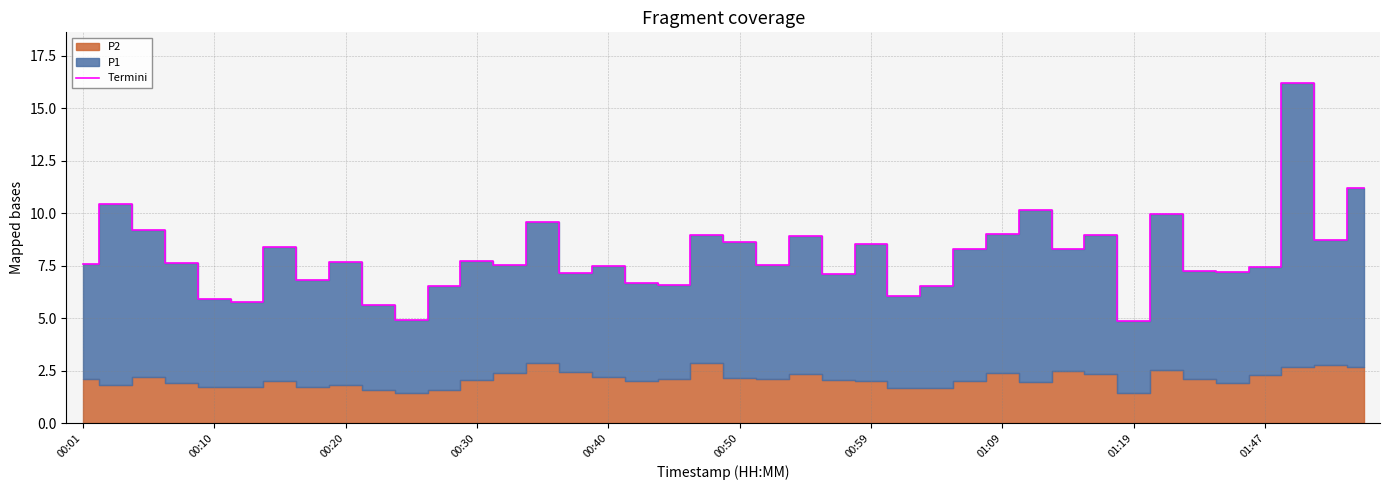

Is it true that the value at 29 is 10.1?

True